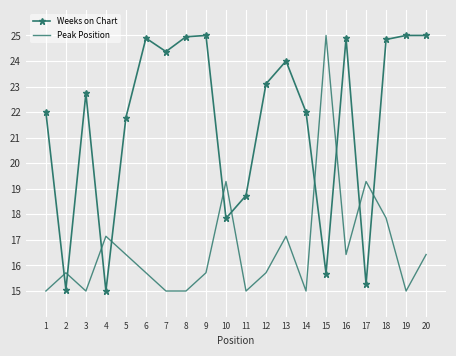

After their last crossing, which series has the higher values: Weeks on Chart or Peak Position?

Weeks on Chart